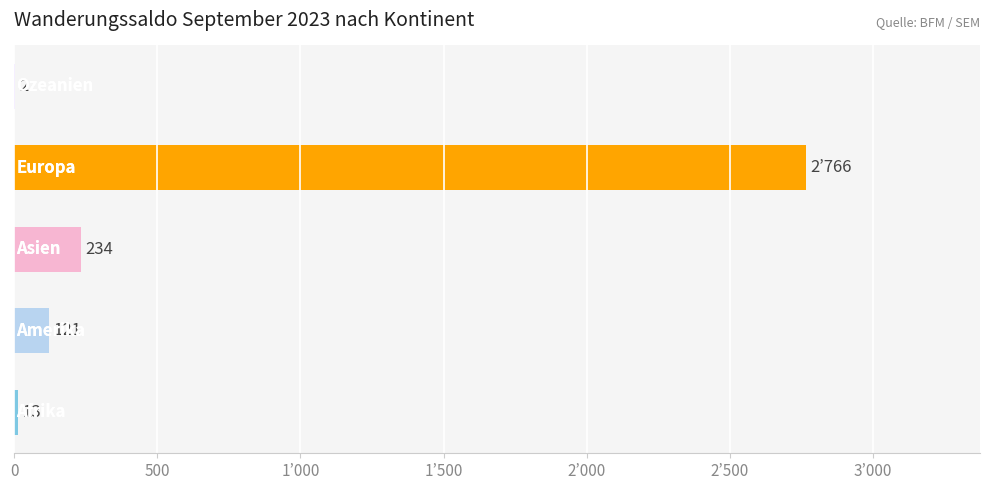

Are the bars horizontal?

Yes